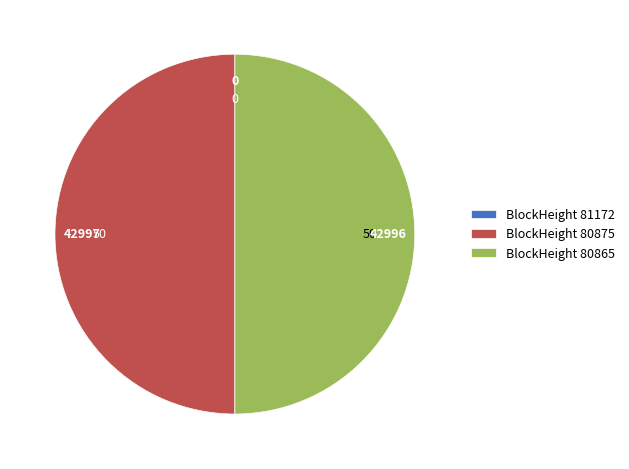

What is the ratio of the value at BlockHeight 80875 to the value at BlockHeight 80865?

1.0